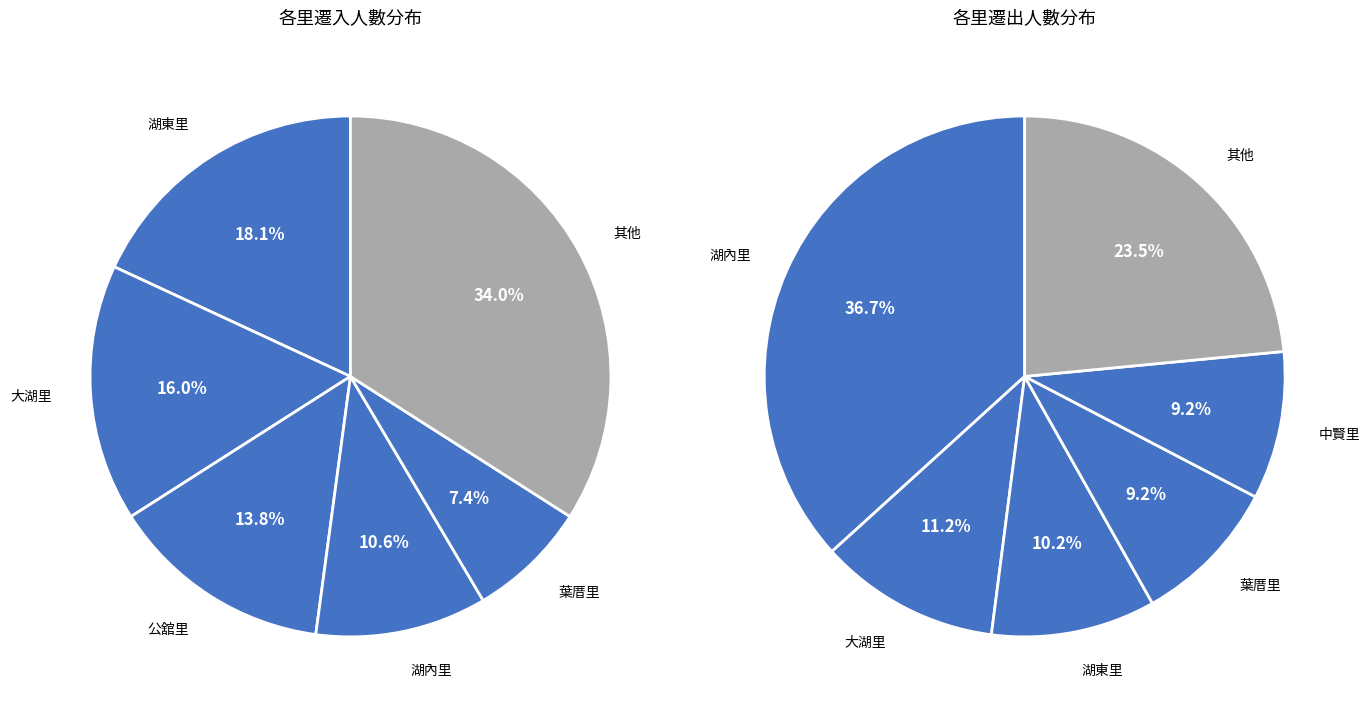

Is it true that 大湖里 is 11% of the pie?

True